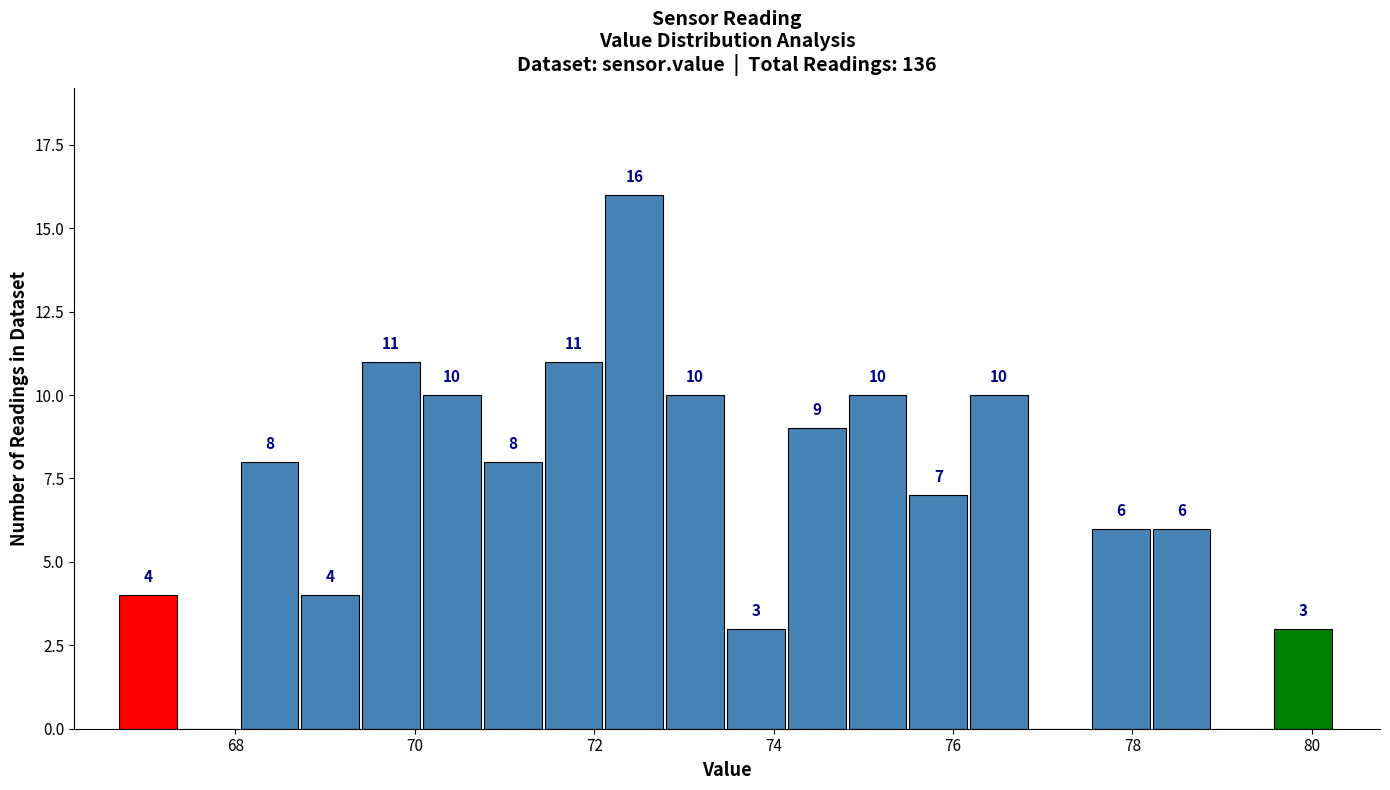

Read against the x-axis, roughly where is the centre of the tallest bar?

72.4